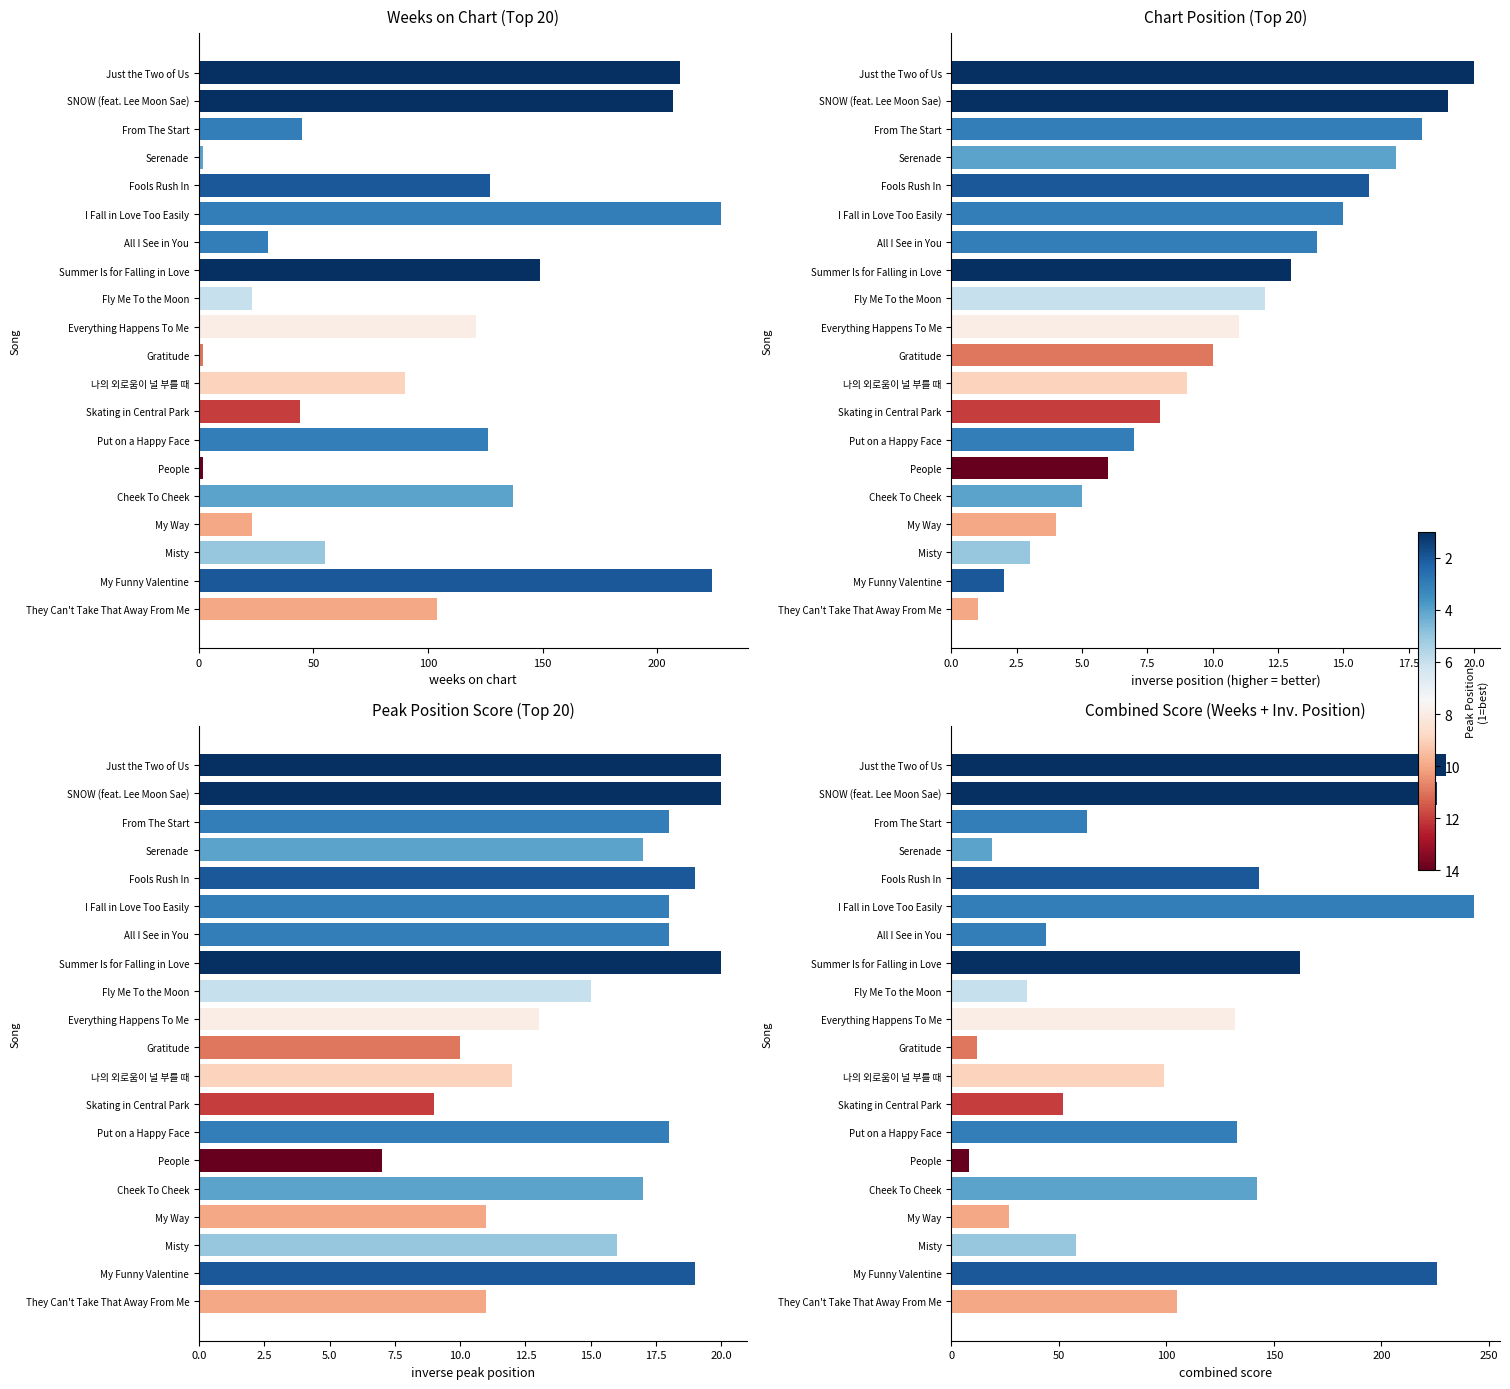

What value does the peak_position series have at Fly Me To the Moon, to the nearest 5?

15